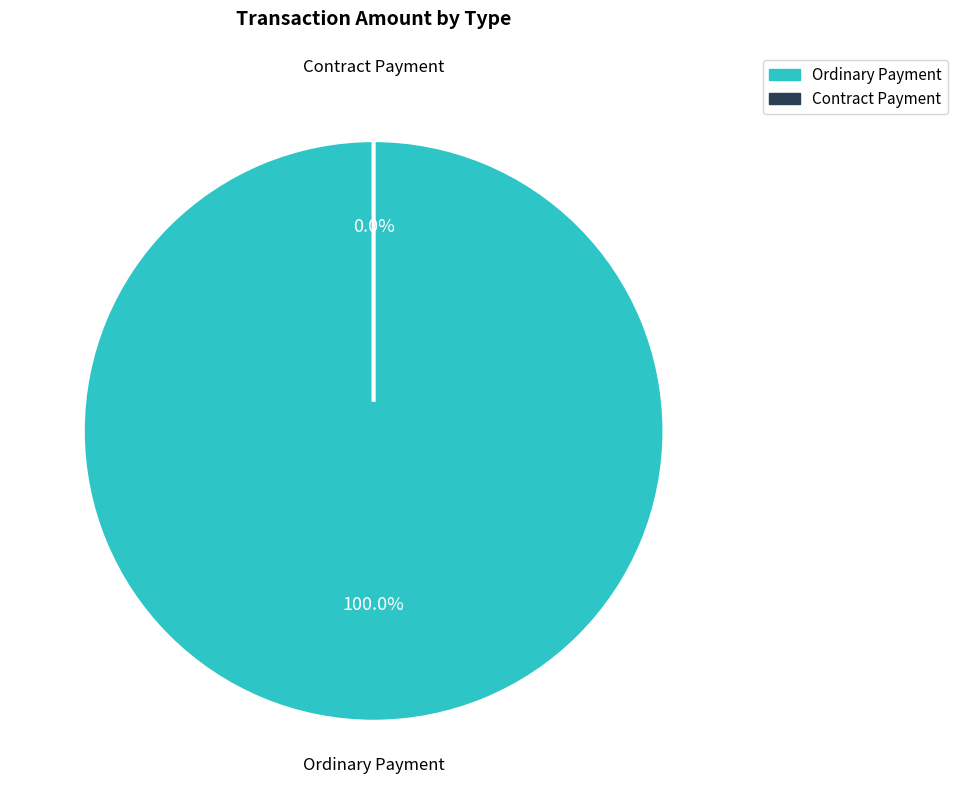

How many slices are in this pie chart?

2